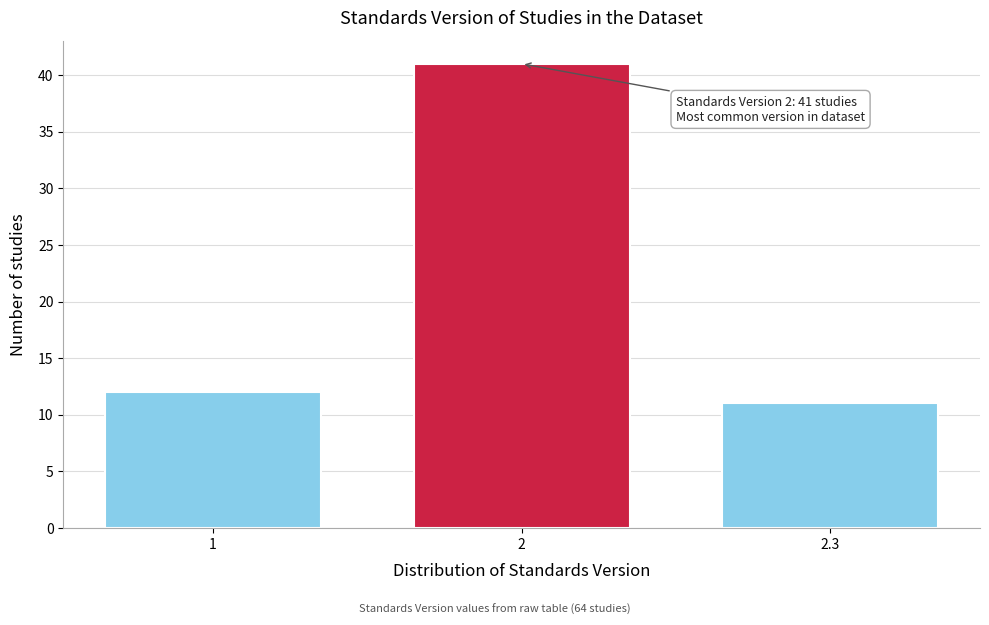

Reading left to right, extract all data points from this chart.

1=12	2=41	2.3=11